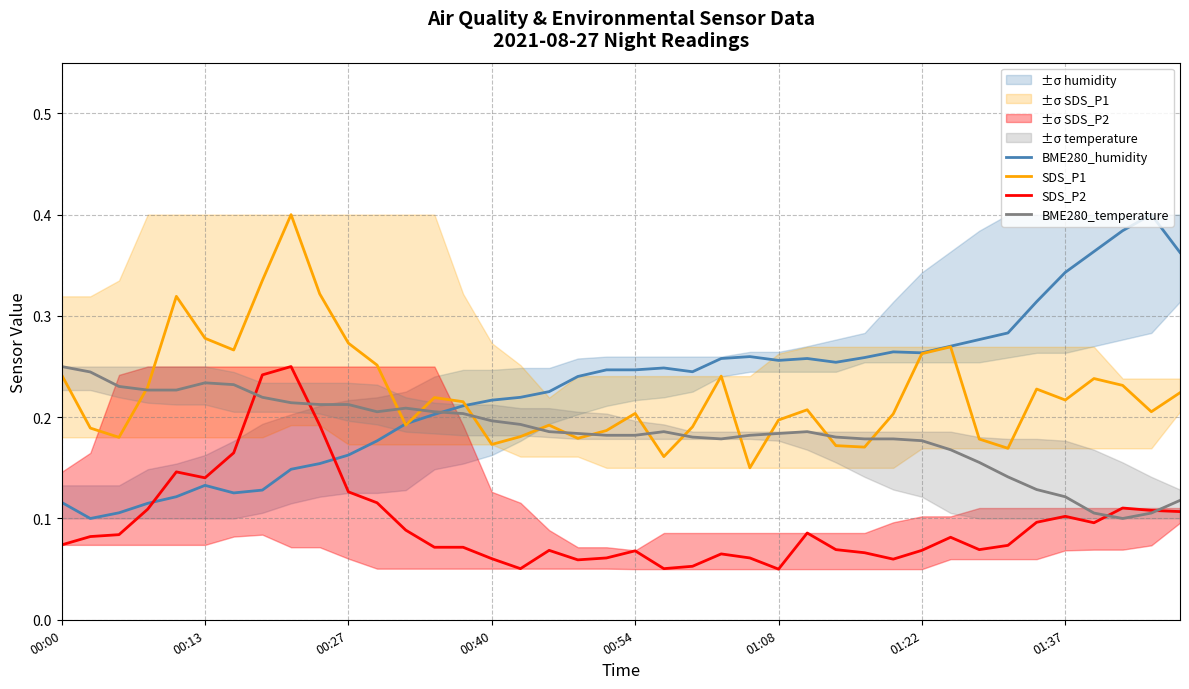

How many SDS_P2 values are between 0 and 1?

40